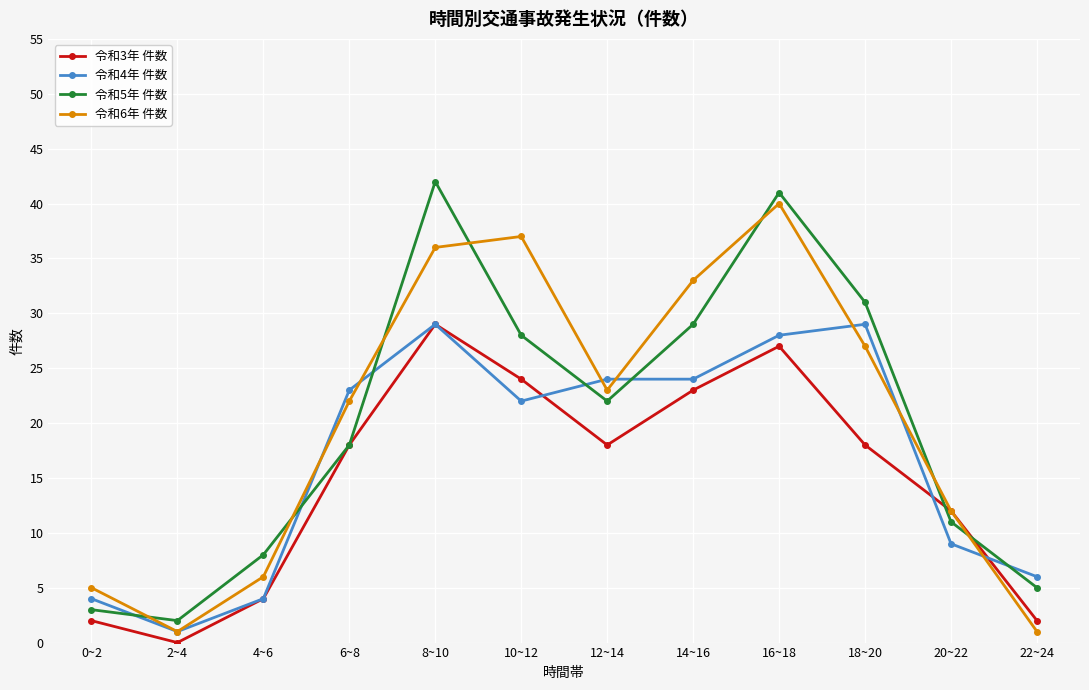

Which series changed the most between 14~16 and 18~20?

令和6年 件数